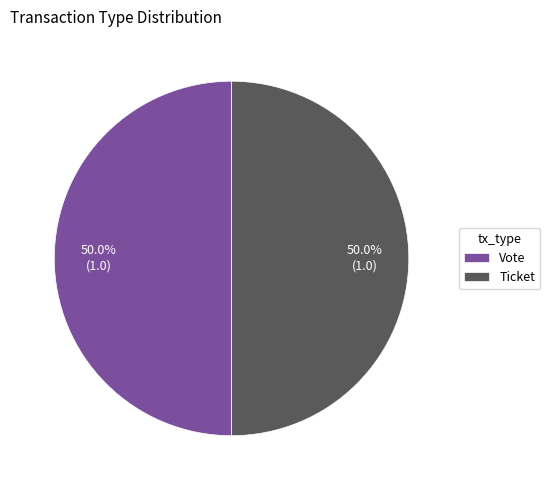

How many slices are in this pie chart?

2